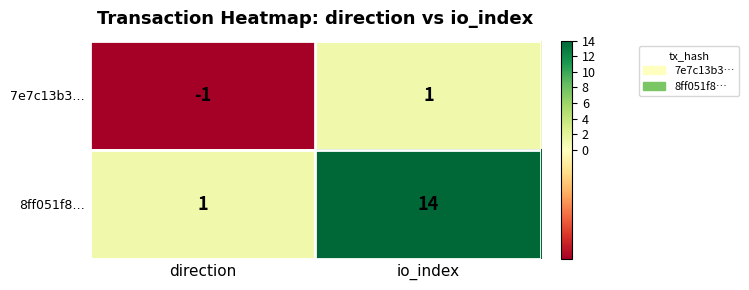

What is the maximum value for 8ff051f8…?

14